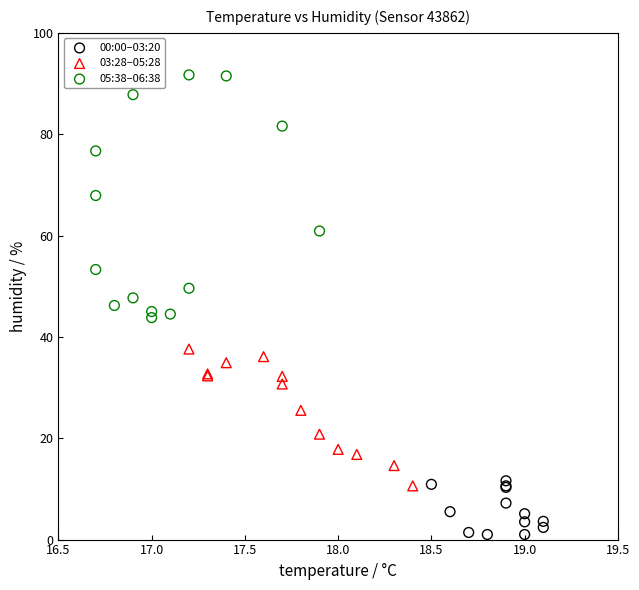

Which series has the widest spread of Y values?

05:38–06:38